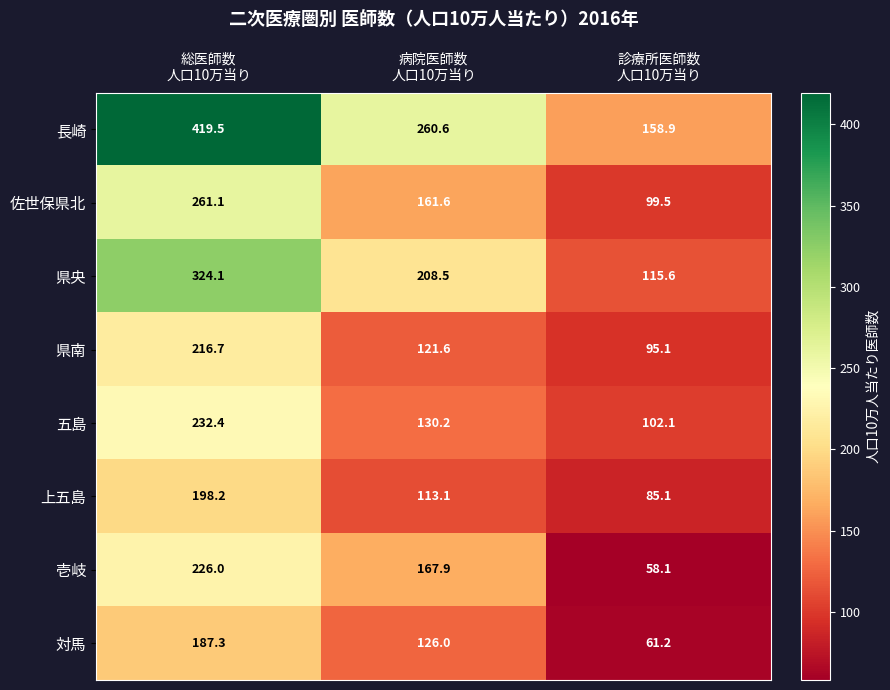

Reading right to left, extract all data points from this chart.

長崎: 158.9	260.6	419.5
佐世保県北: 99.5	161.6	261.1
県央: 115.6	208.5	324.1
県南: 95.1	121.6	216.7
五島: 102.1	130.2	232.4
上五島: 85.1	113.1	198.2
壱岐: 58.1	167.9	226.0
対馬: 61.2	126.0	187.3